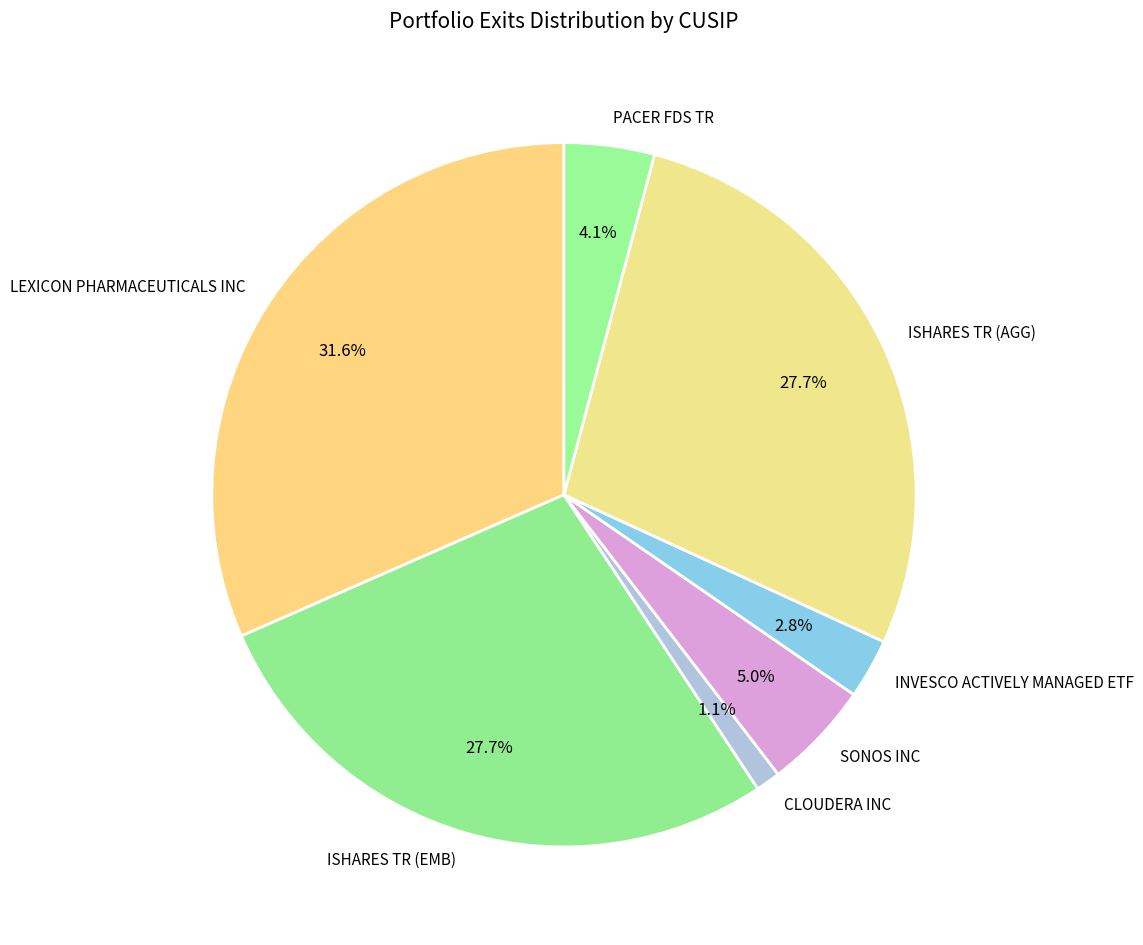

True or false: ISHARES TR (AGG) accounts for 41% of the total.

False